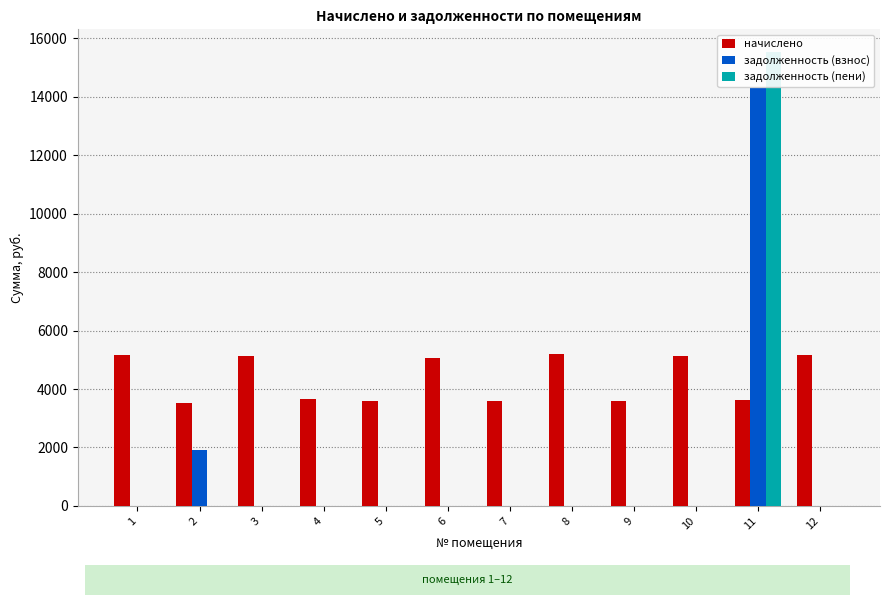

Which series has the largest range (max minus min)?

задолженность (пени)